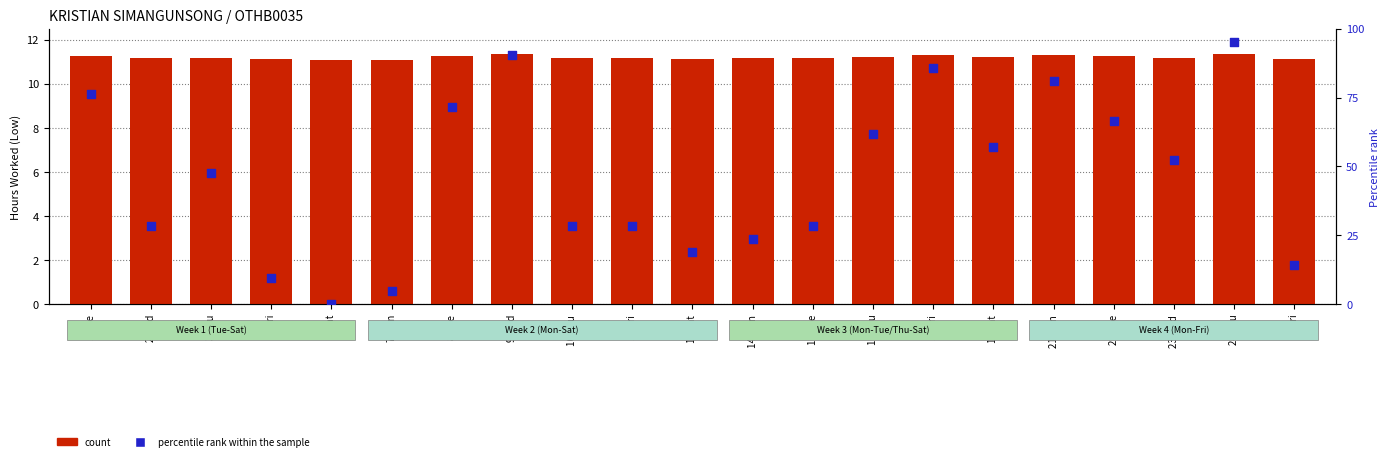

Which series has the widest spread of Y values?

percentile rank within the sample